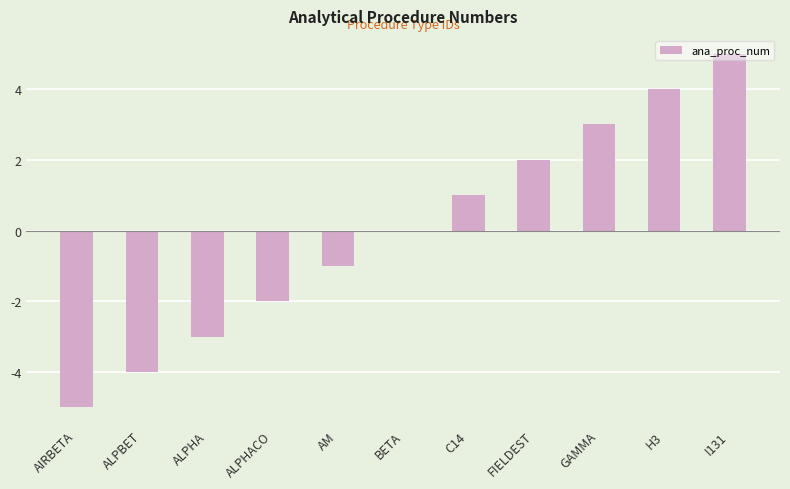

How many values are between -3 and 3?

7